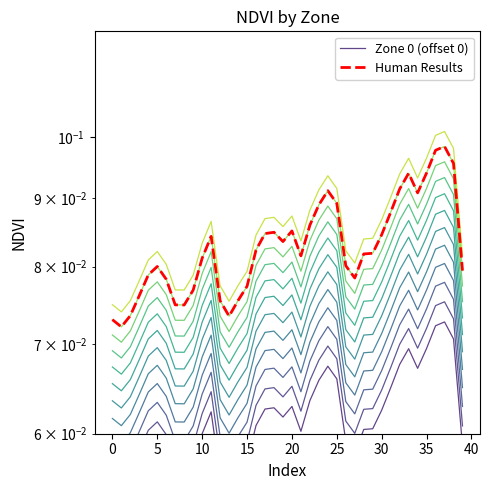

What are all the series names shown in the legend?

Zone 0 (offset 0), Human Results